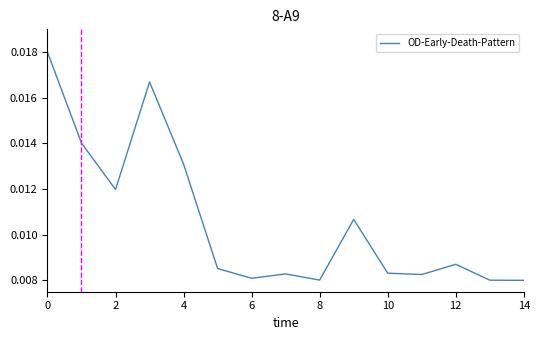

How many lines are shown in the chart?

1